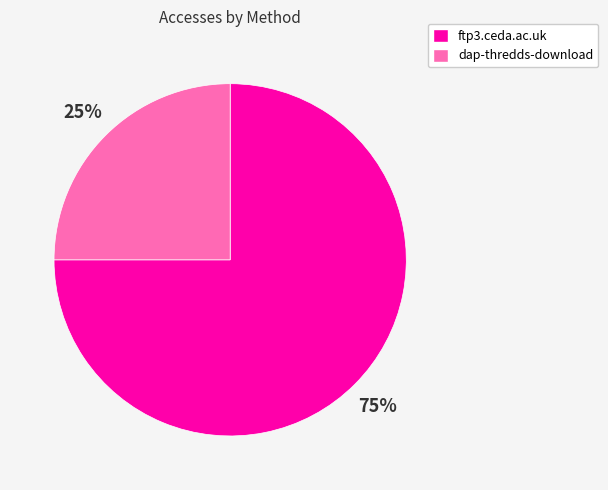

To the nearest percent, what portion does dap-thredds-download represent?

25%